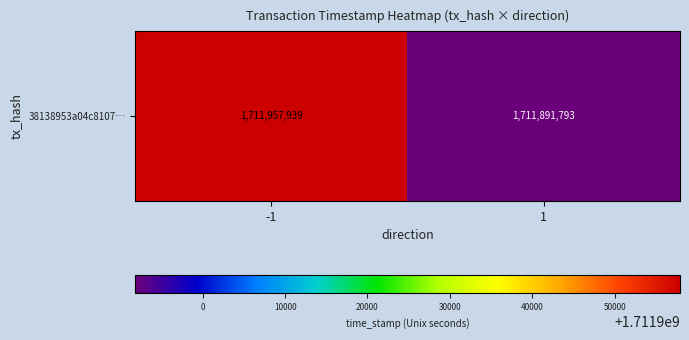

How many values are between 1711891793 and 1711957939?

2